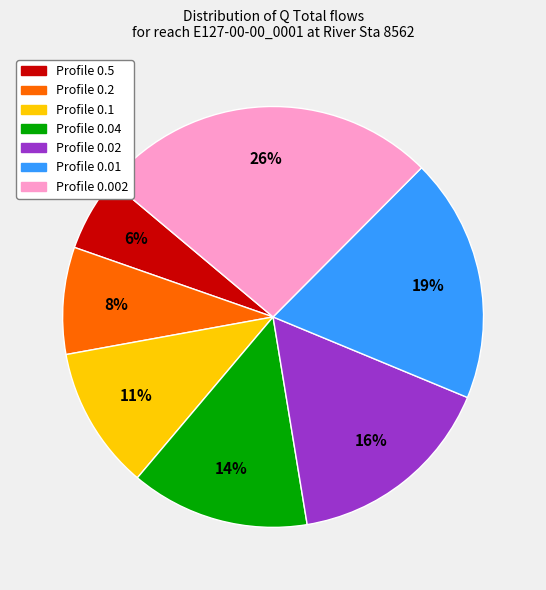

Is there a majority slice in this chart?

No